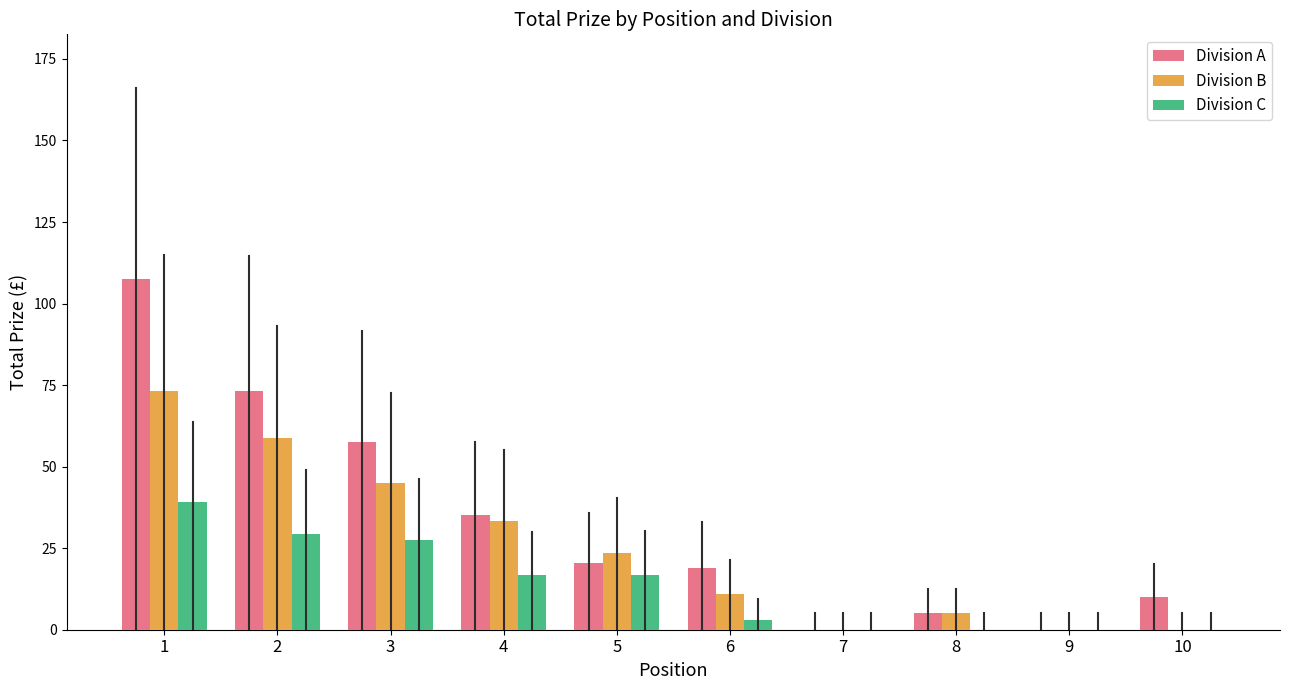

What is the sum of all Division C values?

132.5